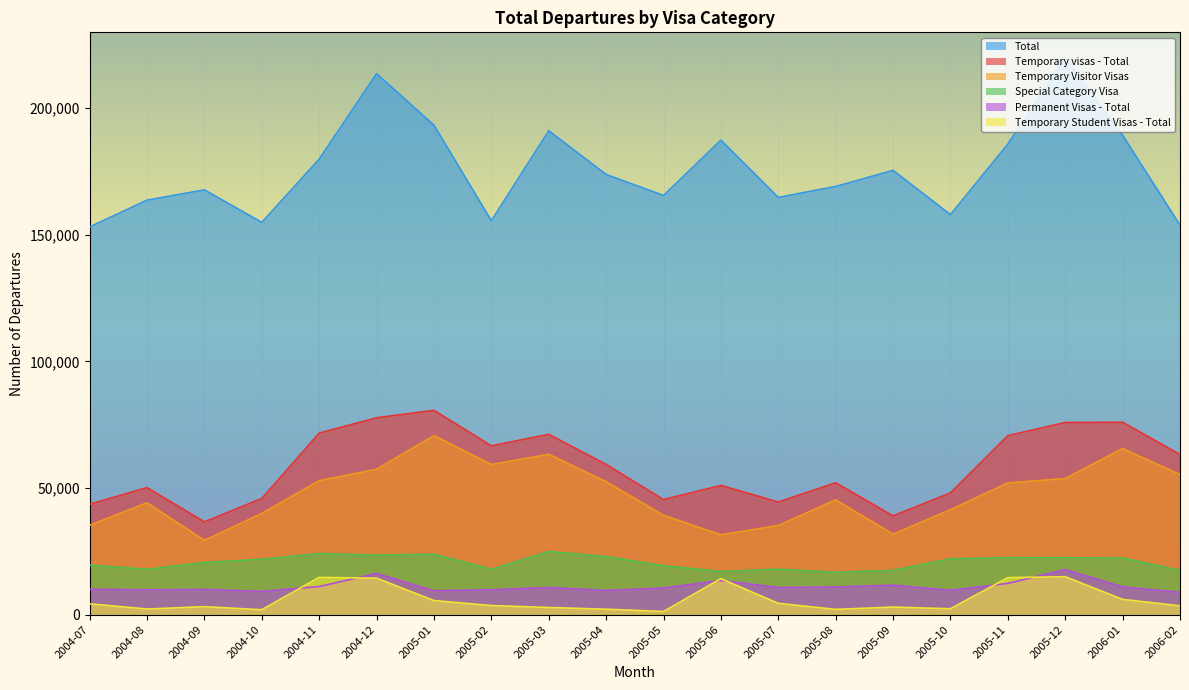

What is the highest value of the Total series?

219770